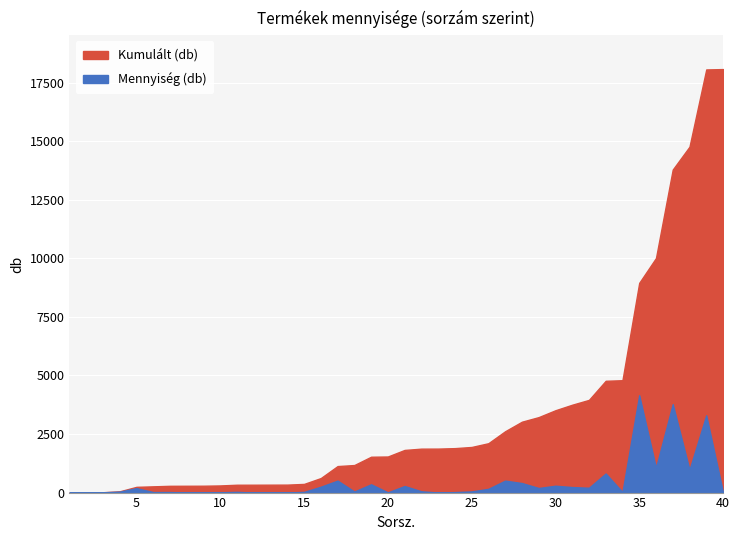

Reading left to right, what are all the values shown in this chart?

Mennyiség (db): 1	2	12	40	190	22	22	2	2	12	30	1	2	2	30	250	511	45	354	10	280	55	2	20	50	160	511	407	196	293	236	206	815	25	4154	1061	3774	977	3296	16
Kumulált (db): 1	3	15	55	245	267	289	291	293	305	335	336	338	340	370	620	1131	1176	1530	1540	1820	1875	1877	1897	1947	2107	2618	3025	3221	3514	3750	3956	4771	4796	8950	10011	13785	14762	18058	18074